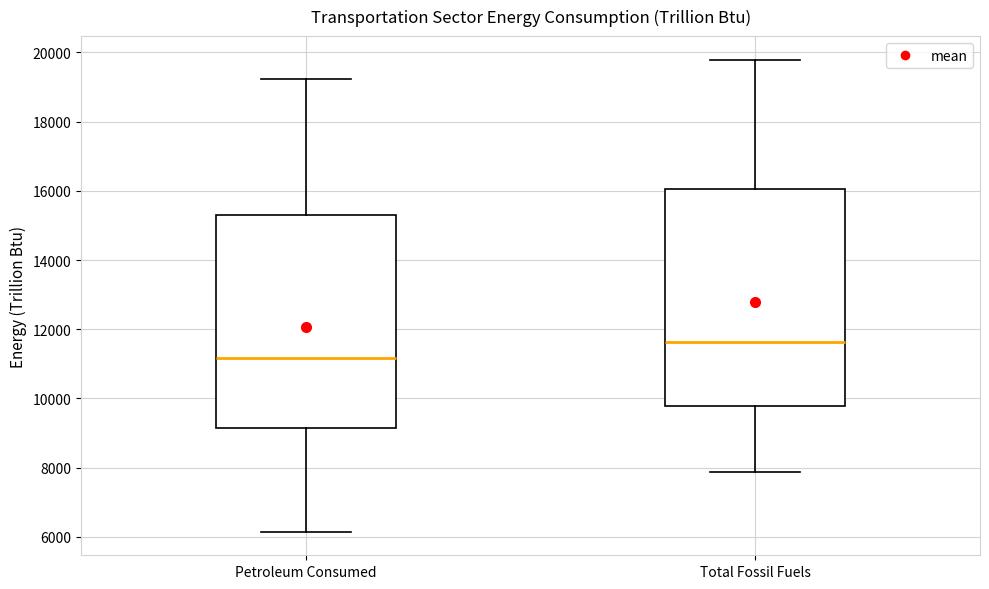

Reading left to right, transcribe this box plot: for each box, give where its median line is, the range the box spans, and where its two whiskers end, as read against the y-axis. The values are not printed on the chart, so give them approximately, as read against the axis.

Petroleum Consumed: median 11200, box 9200 to 15400, whiskers 6200 to 19200
Total Fossil Fuels: median 11600, box 9800 to 16000, whiskers 7800 to 19800